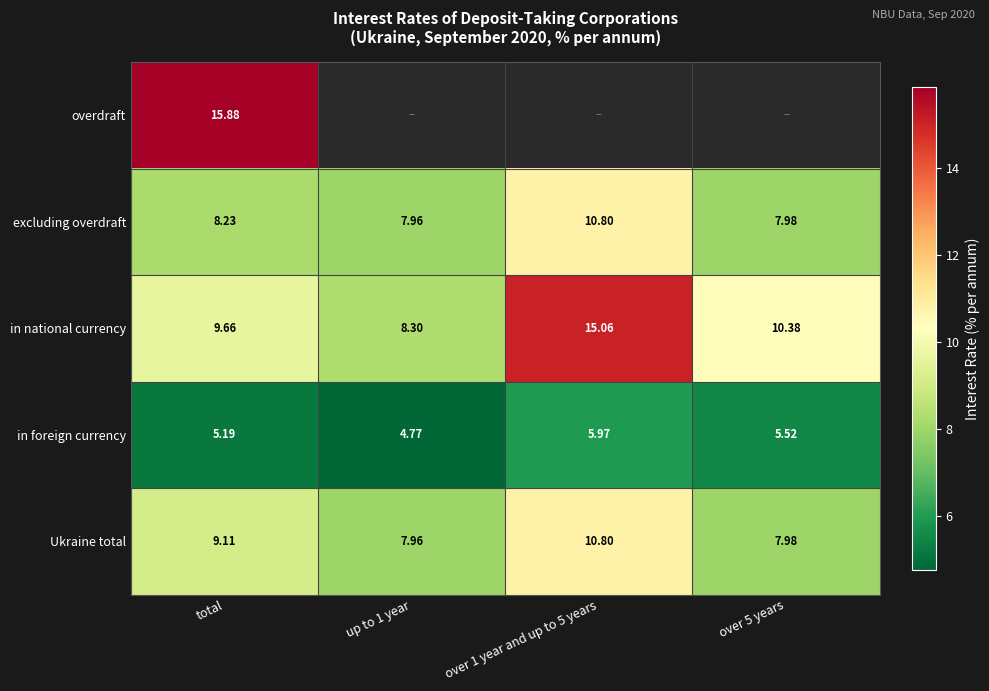

Count the number of categories in the chart.

4